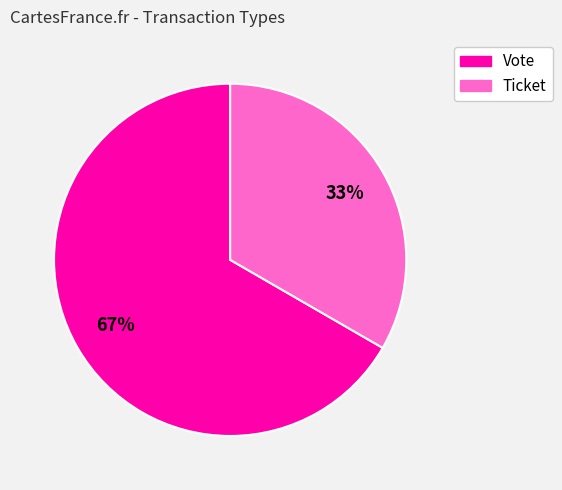

What is the majority slice?

Vote